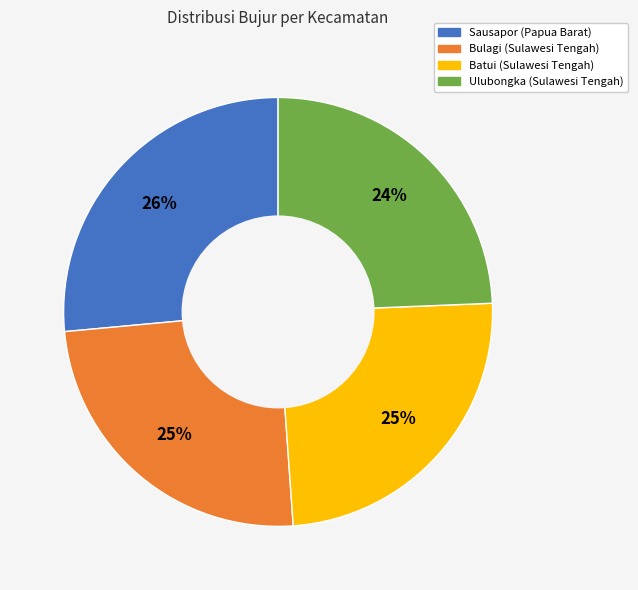

True or false: Bulagi (Sulawesi Tengah) accounts for 39% of the total.

False